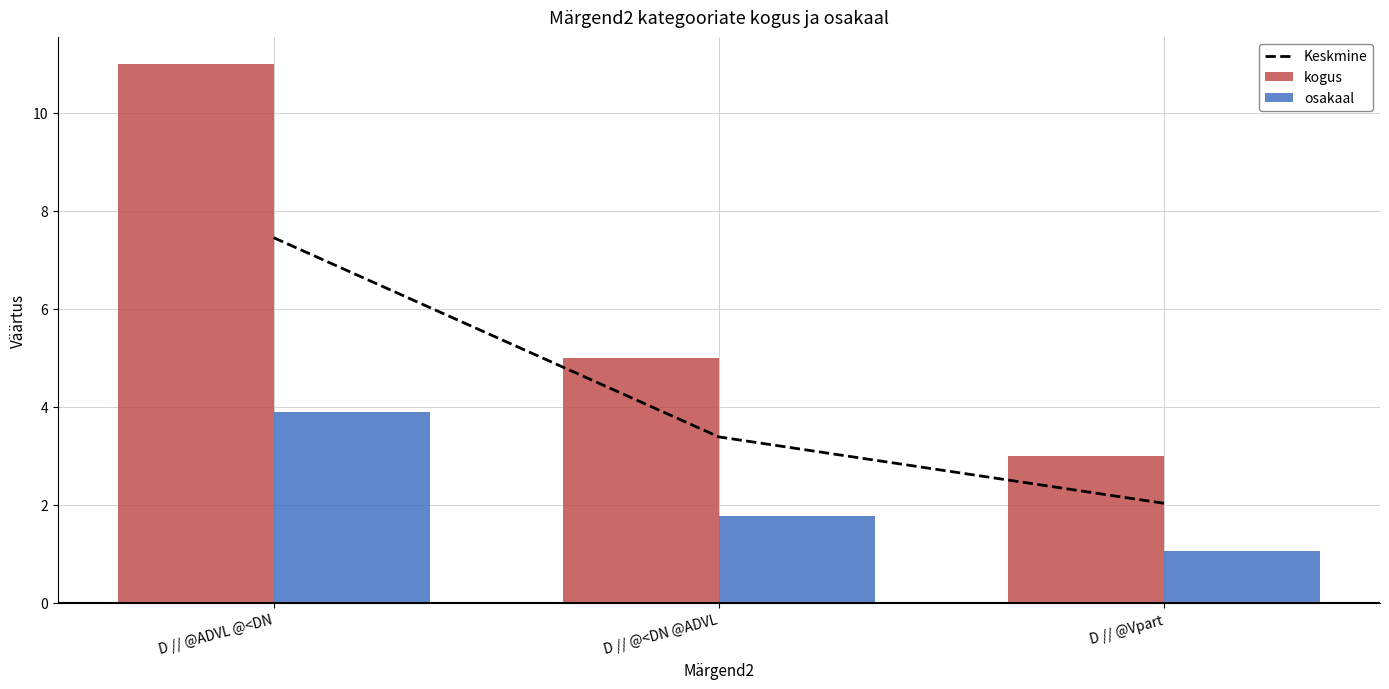

What value does the kogus series have at D // @<DN @ADVL?

5.0